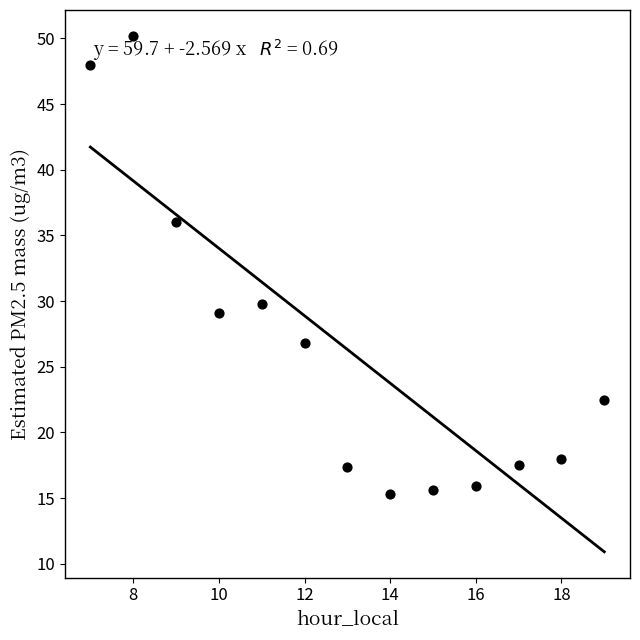

What is the range of Y values (max minus min)?

34.9